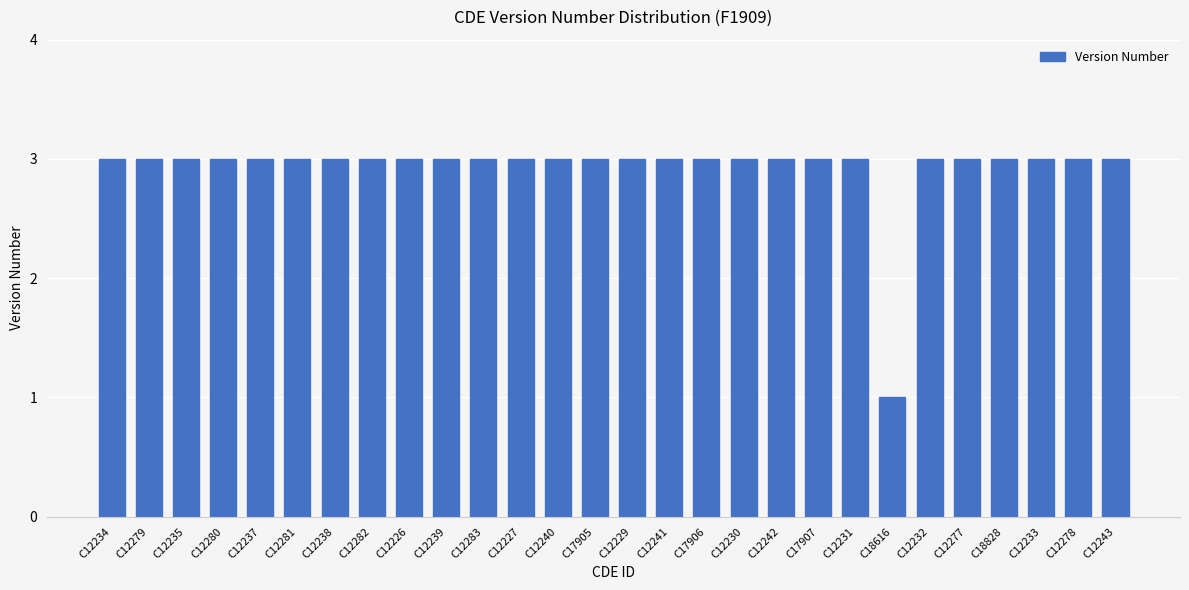

What is the value of the 2nd bar from the left?

3